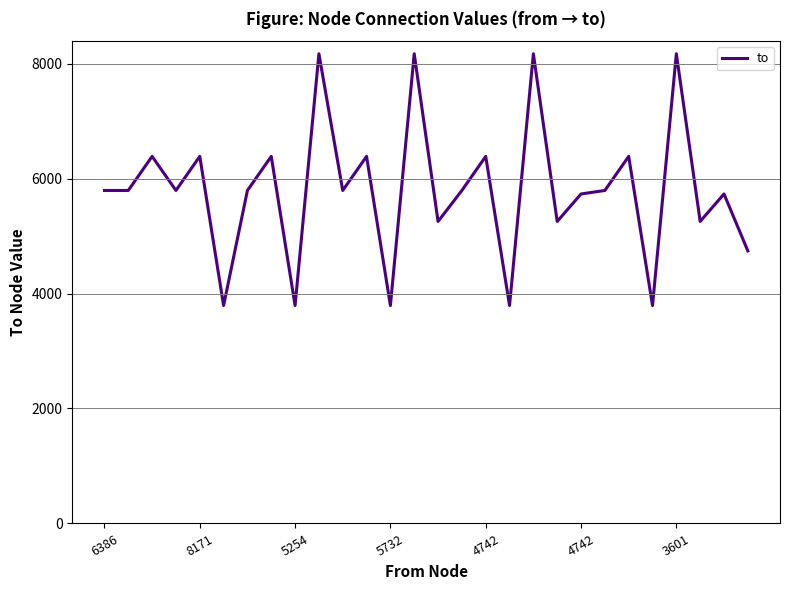

What is the difference between the maximum and minimum values?

4380